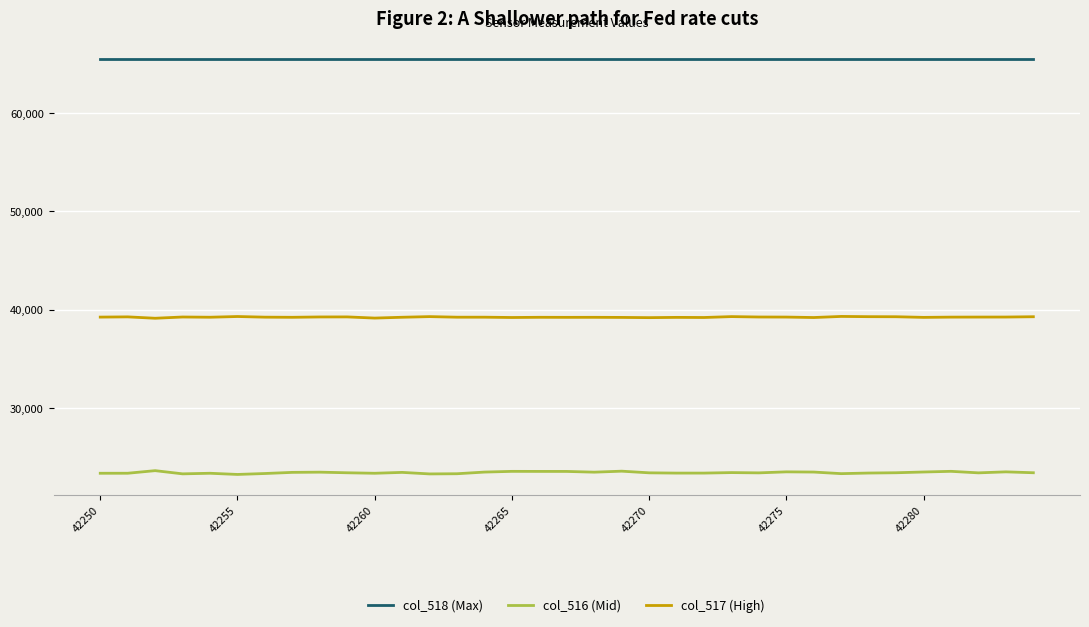

What is the difference between the maximum and minimum values in the col_517 (High) series?

186